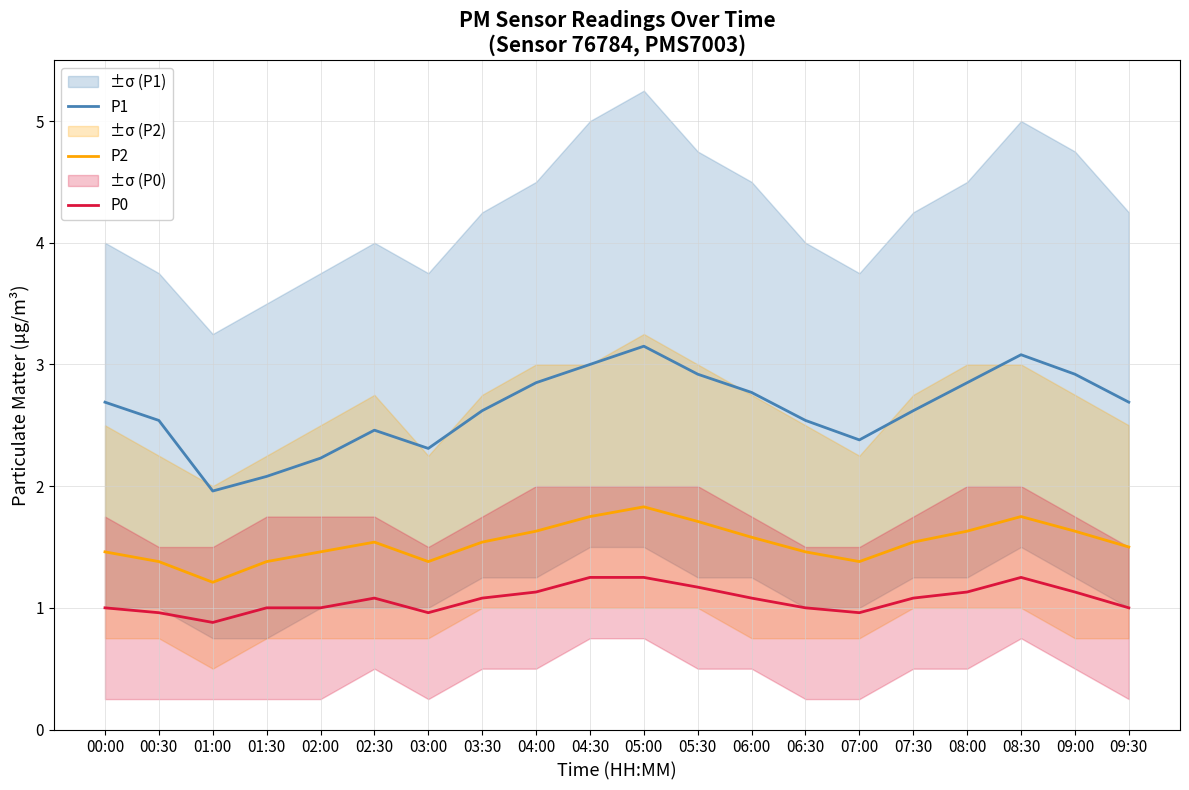

Which series has the largest total across all categories?

P1